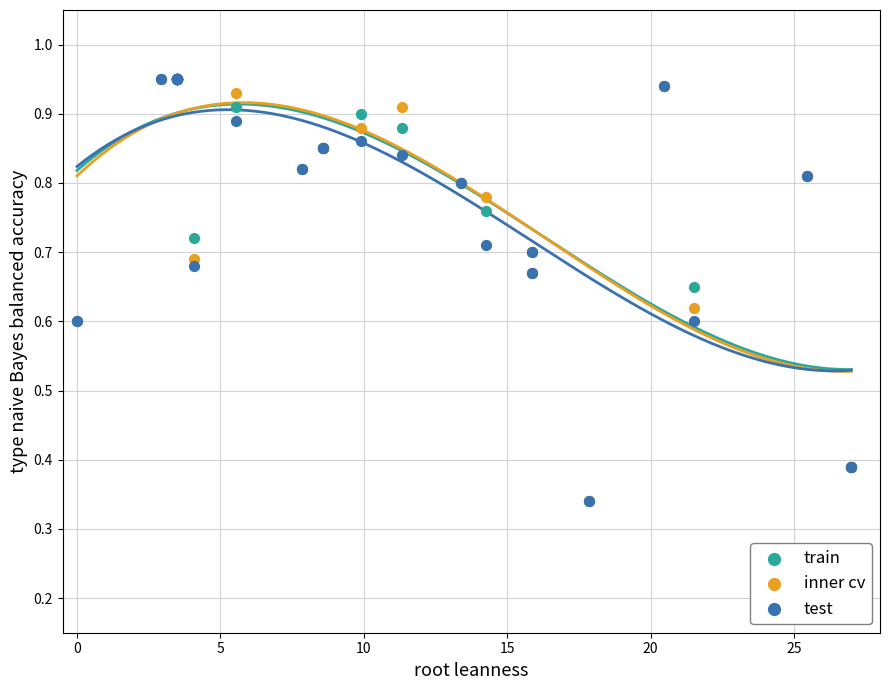

What are all the series names shown in the legend?

train, inner cv, test